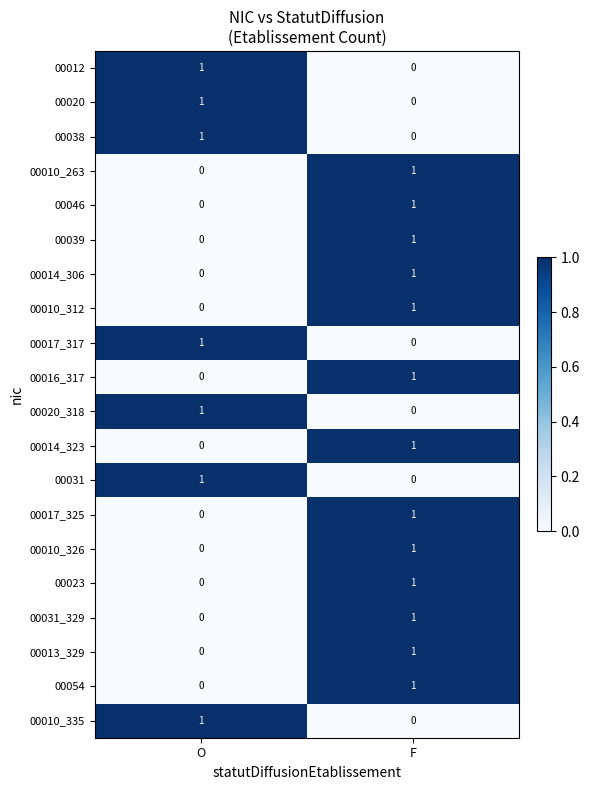

Is the value of 00038 at O greater than the value of 00014_306 at O?

Yes